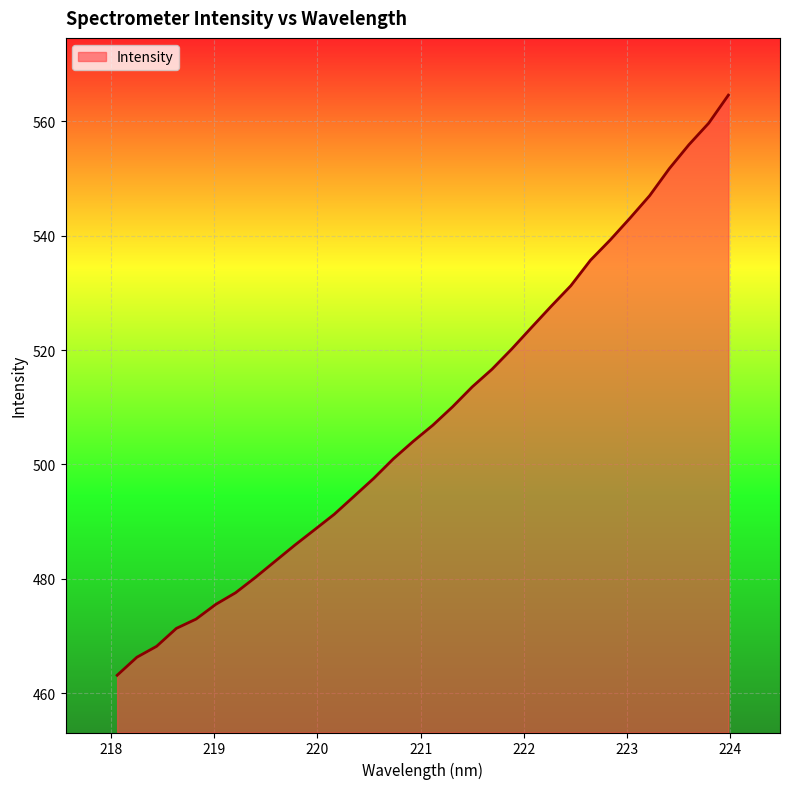

What is the difference between the maximum and minimum values?

101.4